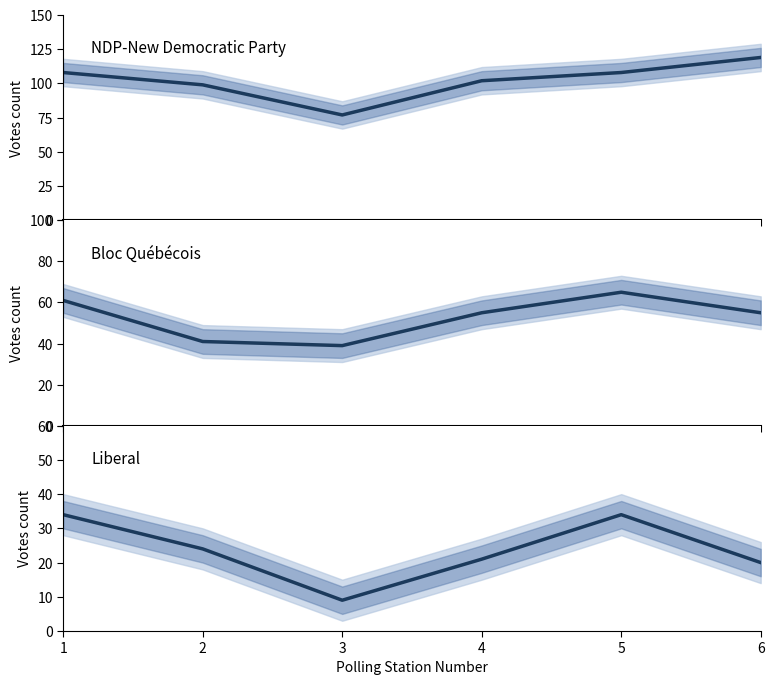

Rank the series by their average value, from lowest to highest.

Liberal, Bloc Québécois, NDP-New Democratic Party